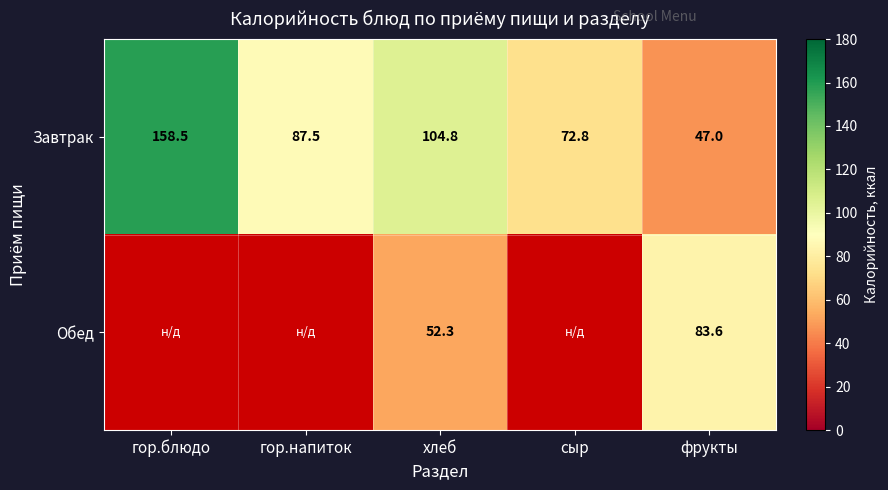

The Завтрак series shows 158.5 at гор.блюдо. True or false?

True